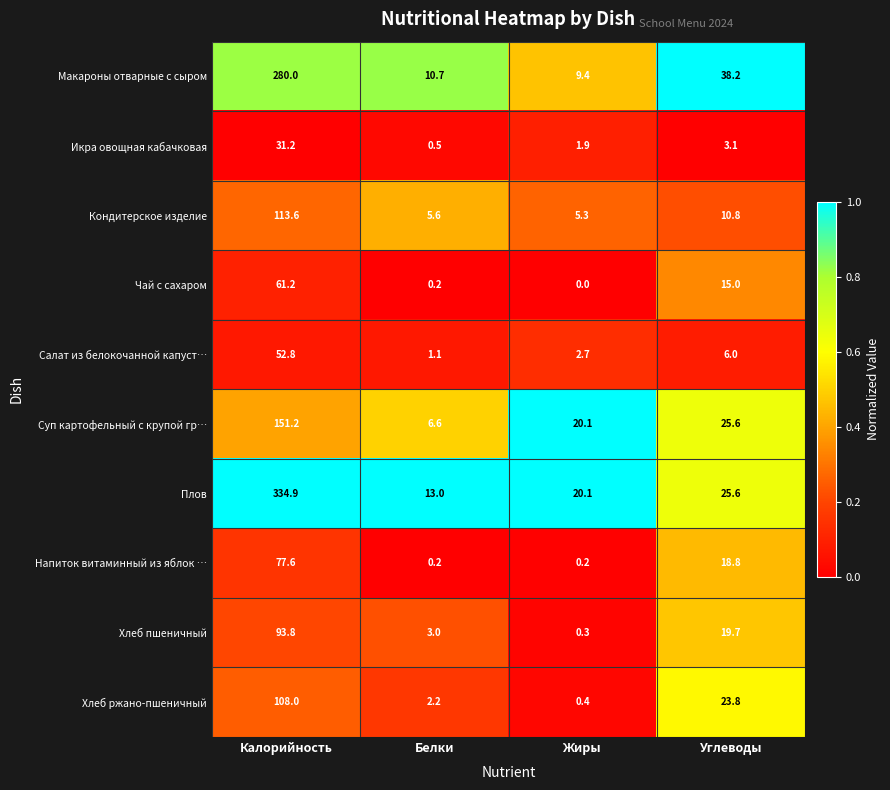

What is the difference between the maximum and minimum values in the Суп картофельный с крупой гр… series?

144.6